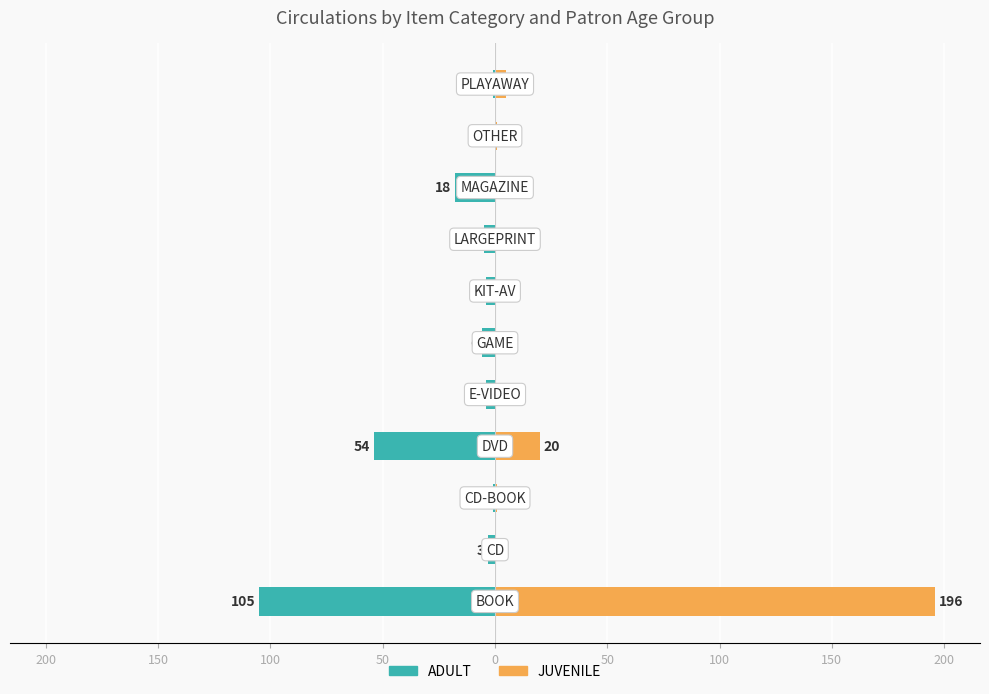

Which series has the widest spread of values?

JUVENILE